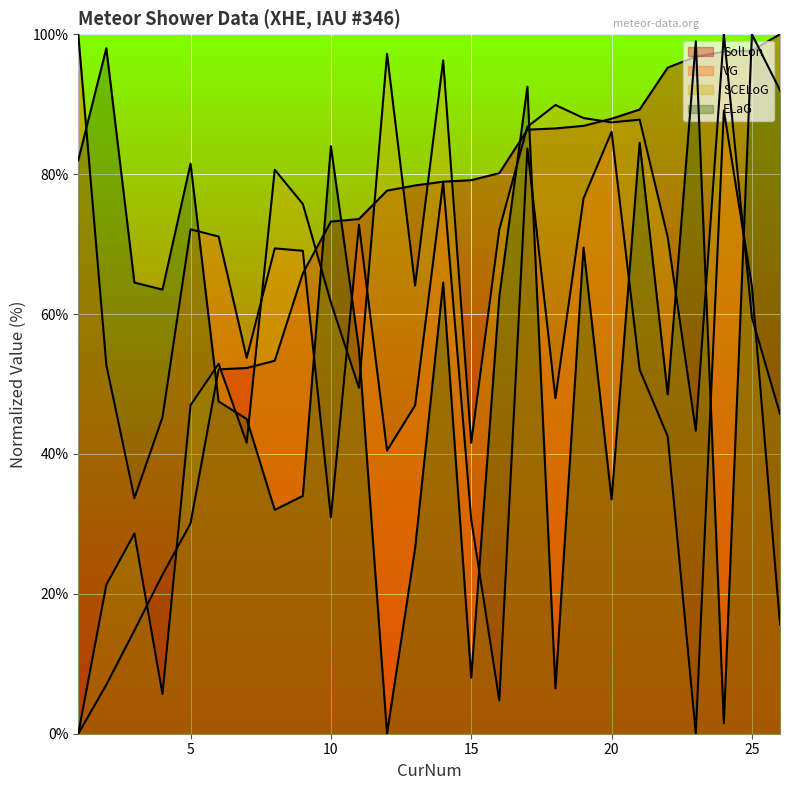

The VG series shows 72.8 at 11. True or false?

True